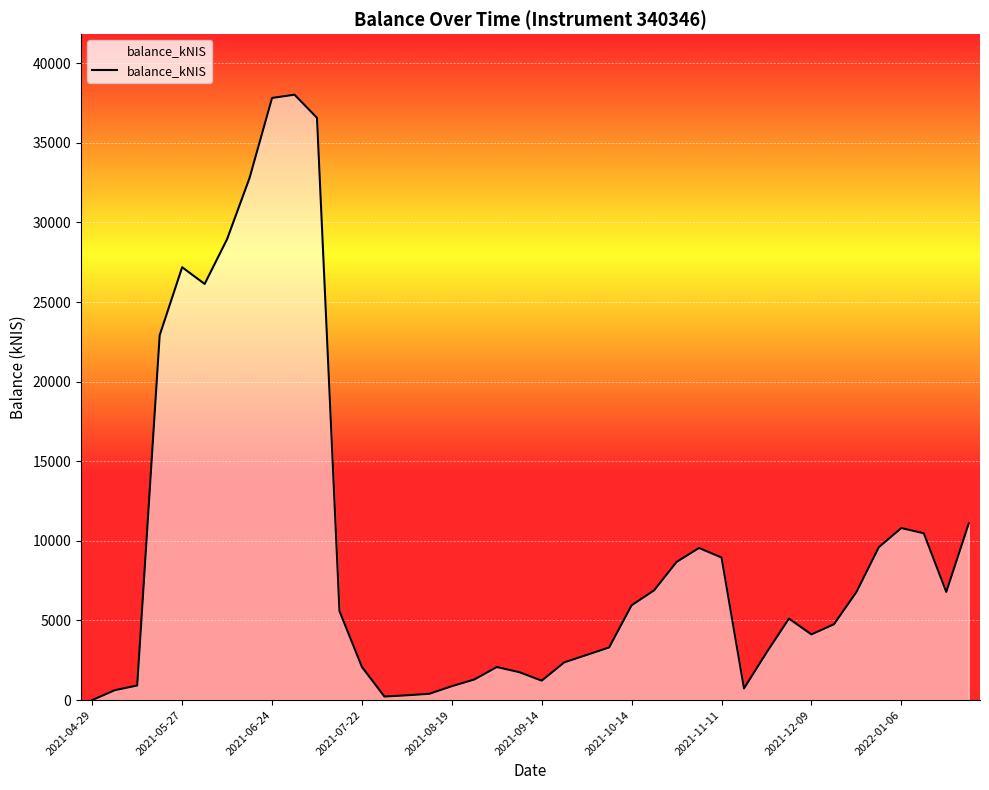

What is the maximum value shown in the chart?

38027.2